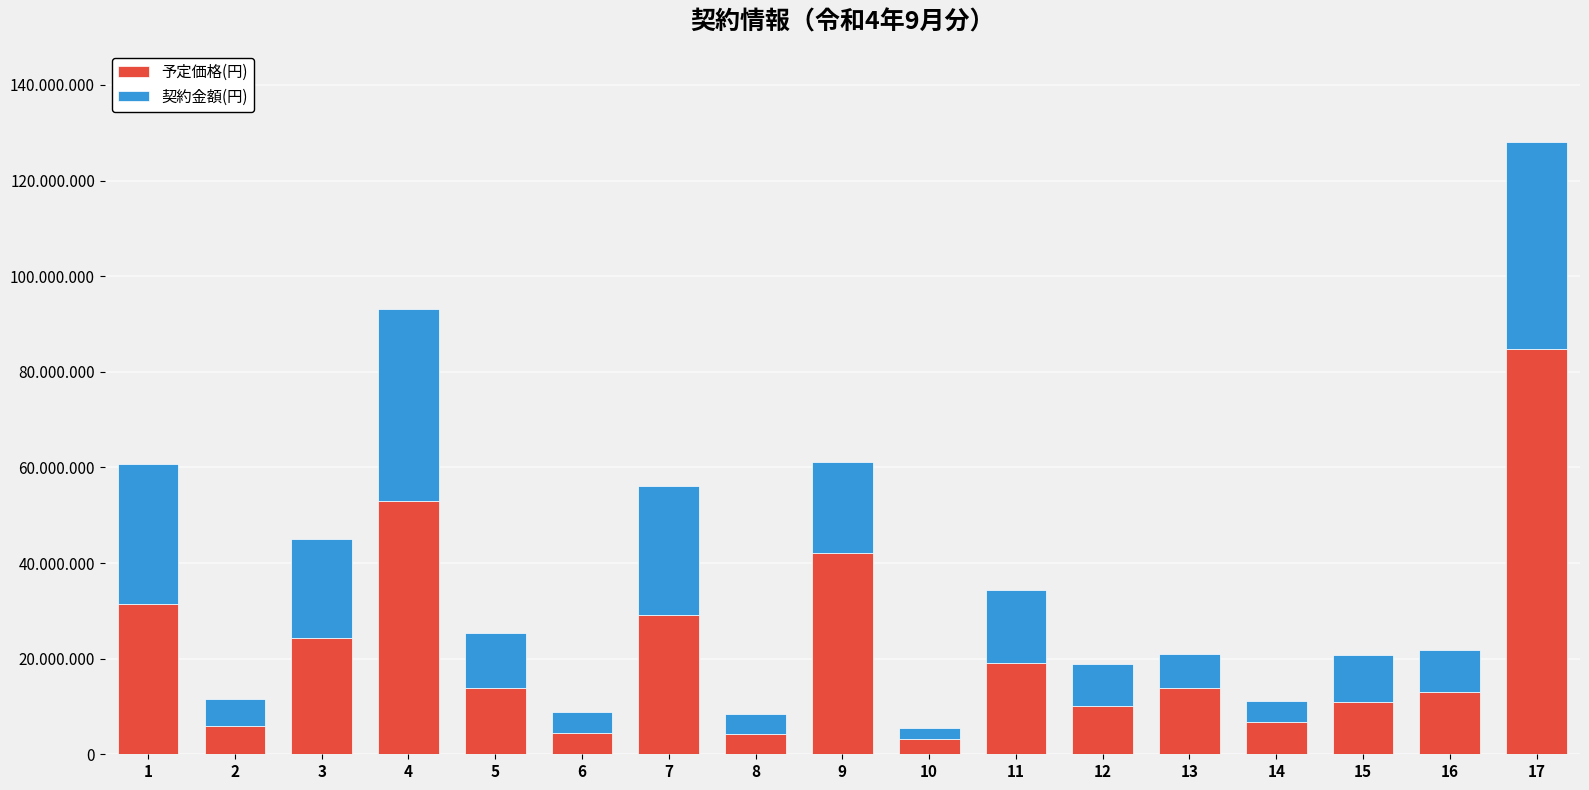

At which category is the sum across all series the highest?

17